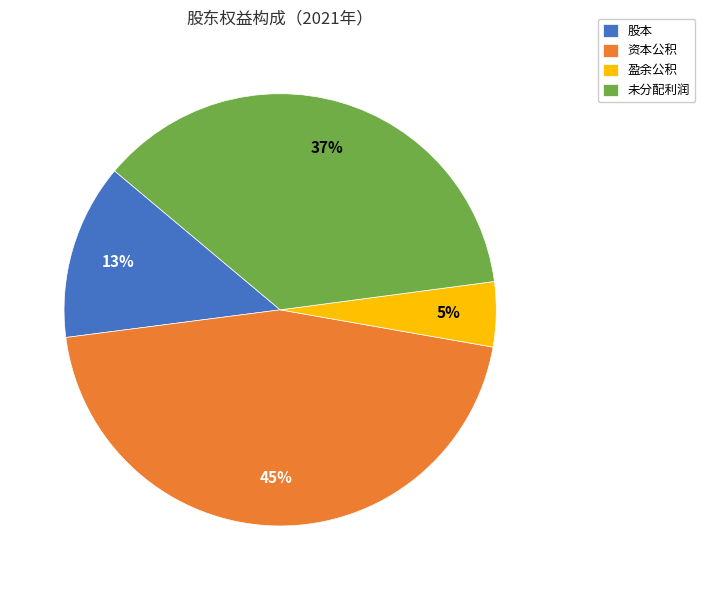

Is 未分配利润 the majority of the pie?

No